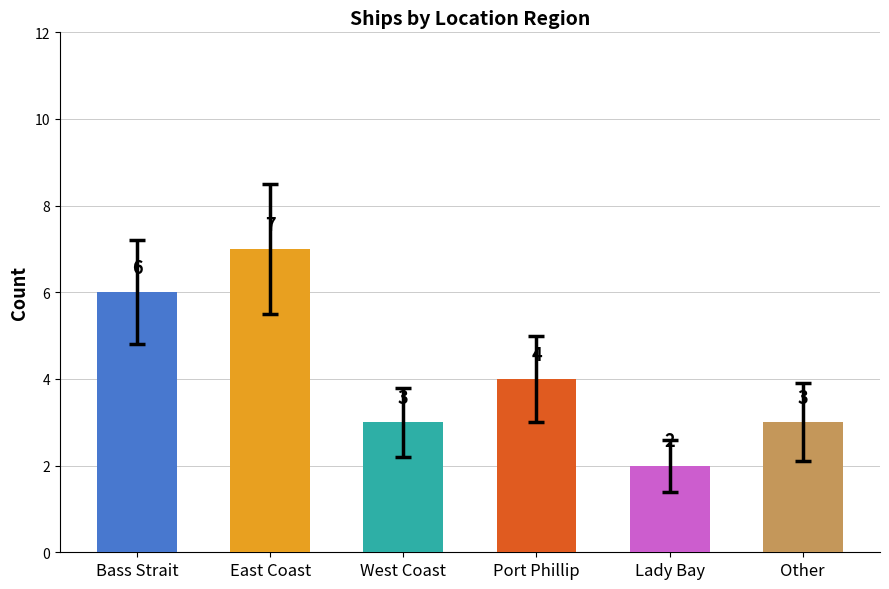

What is the difference between the values at Lady Bay and Bass Strait?

4